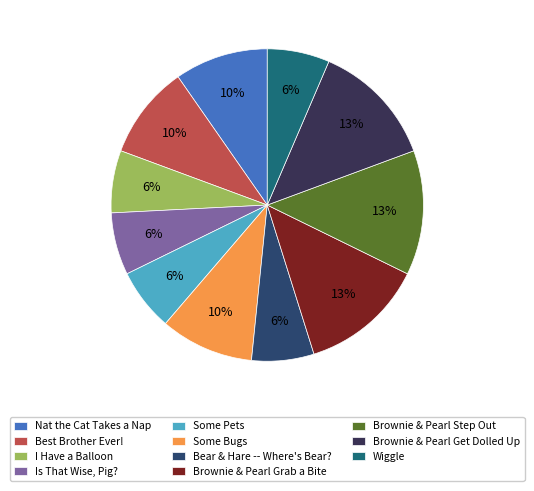

Count the number of slices in the pie.

11